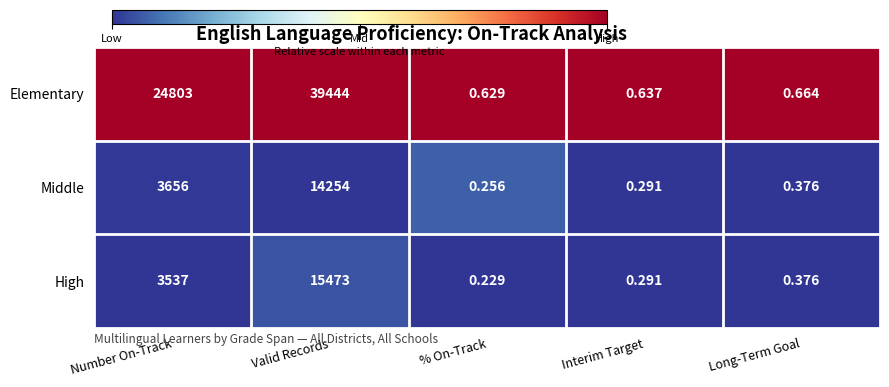

Between Valid Records and Long-Term Goal, which series saw the biggest shift?

Elementary